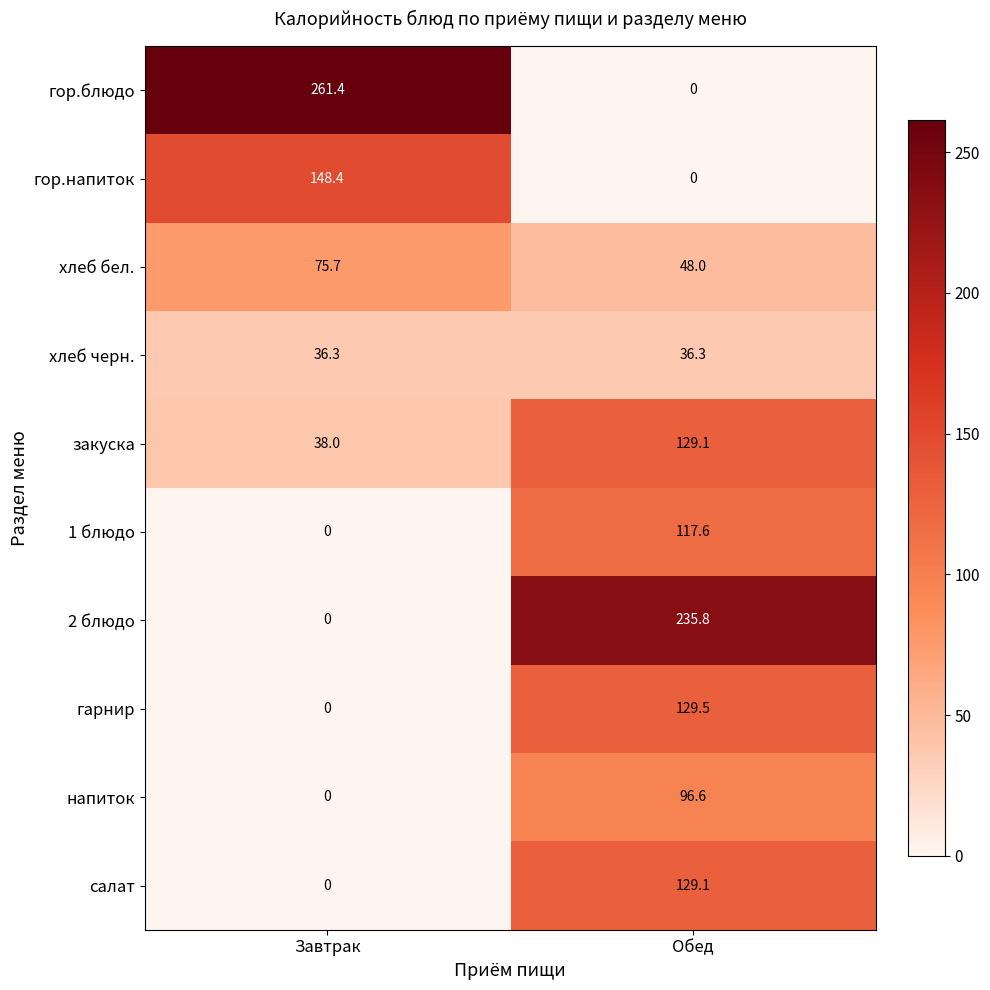

The value of хлеб бел. at Обед is 48.0. True or false?

True